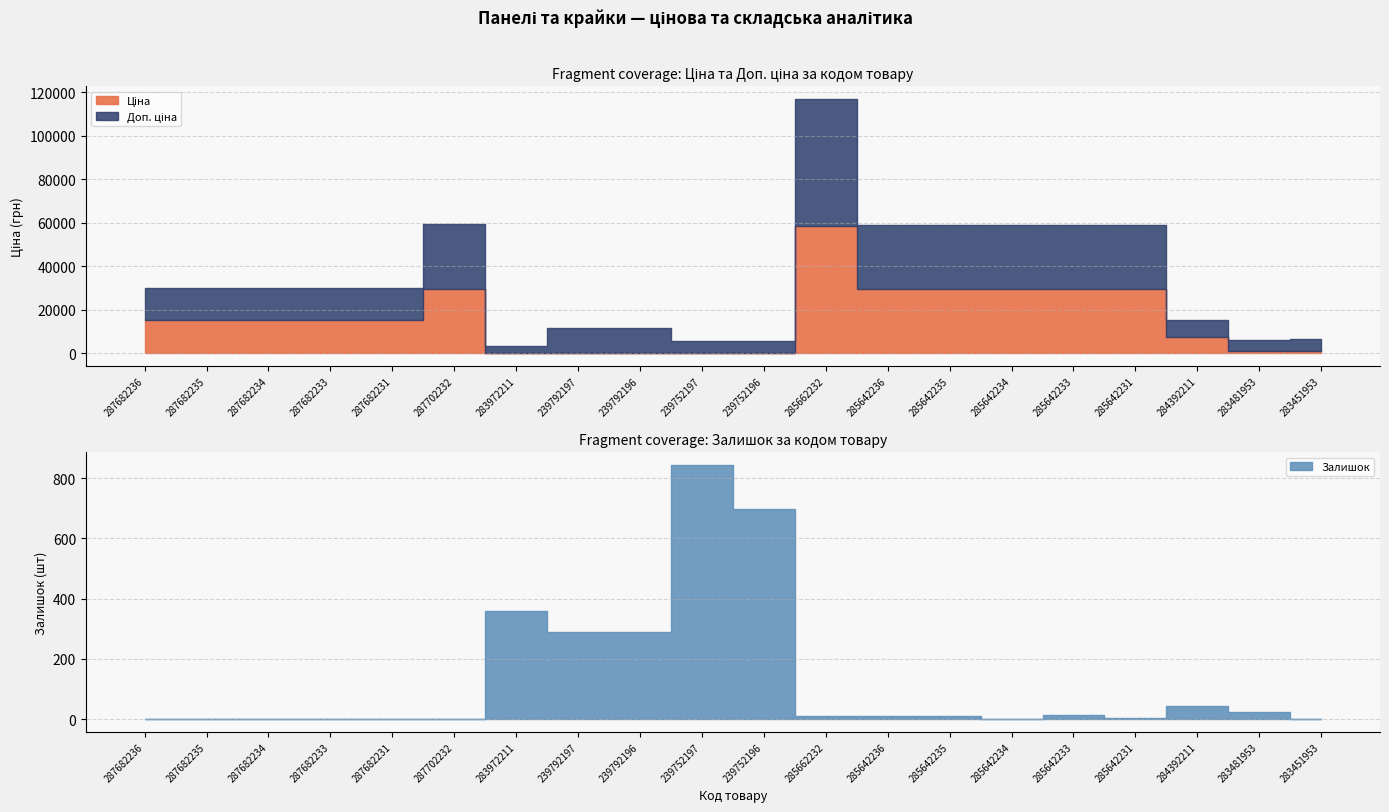

What are all the series names shown in the legend?

Ціна, Доп. ціна, Залишок